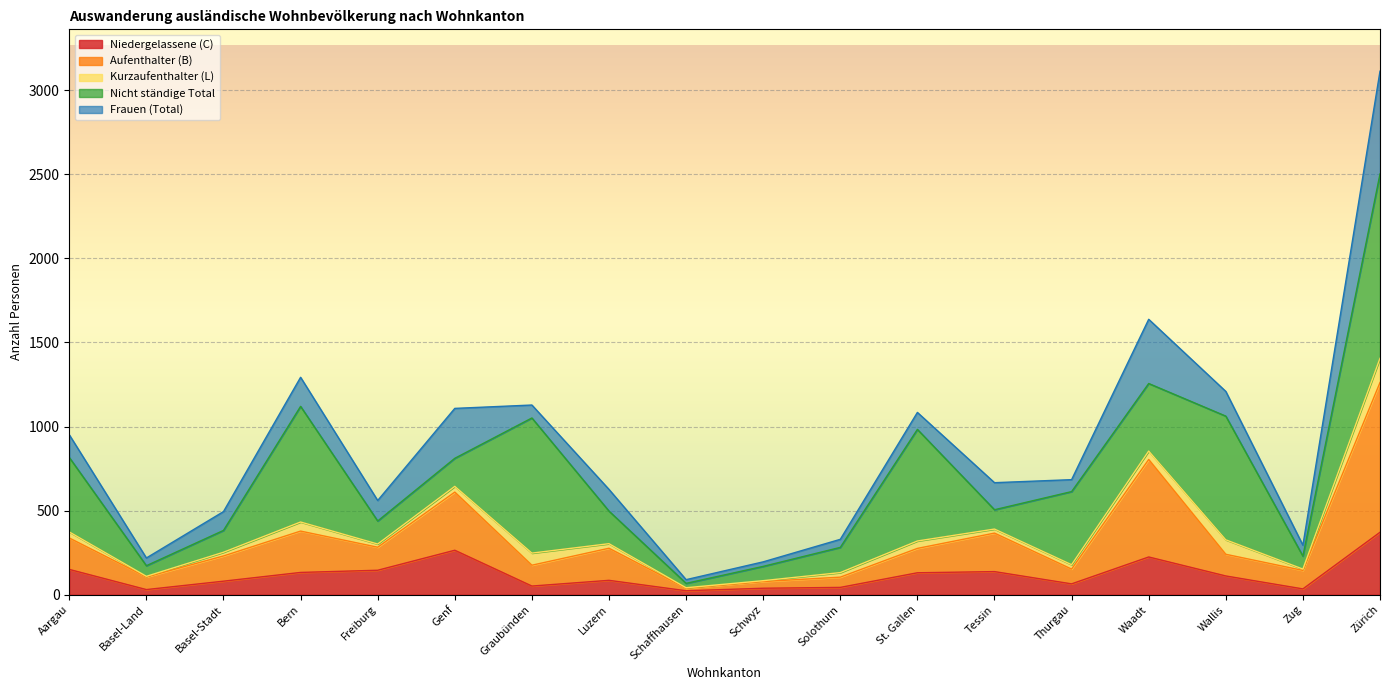

How many values in the Aufenthalter (B) series exceed 275?

8